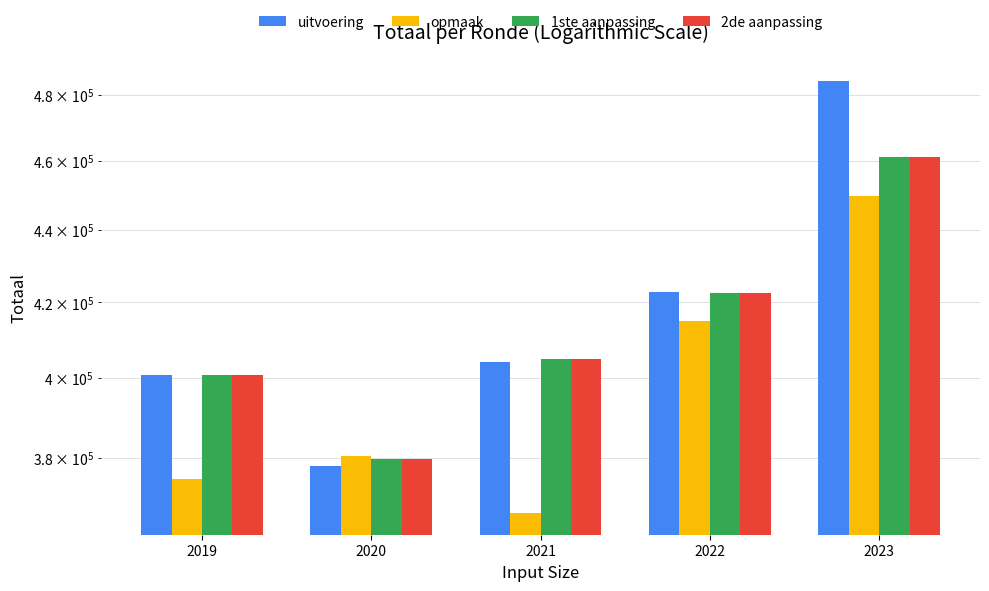

What is the value of the opmaak bar at the 1st from the left?

374765